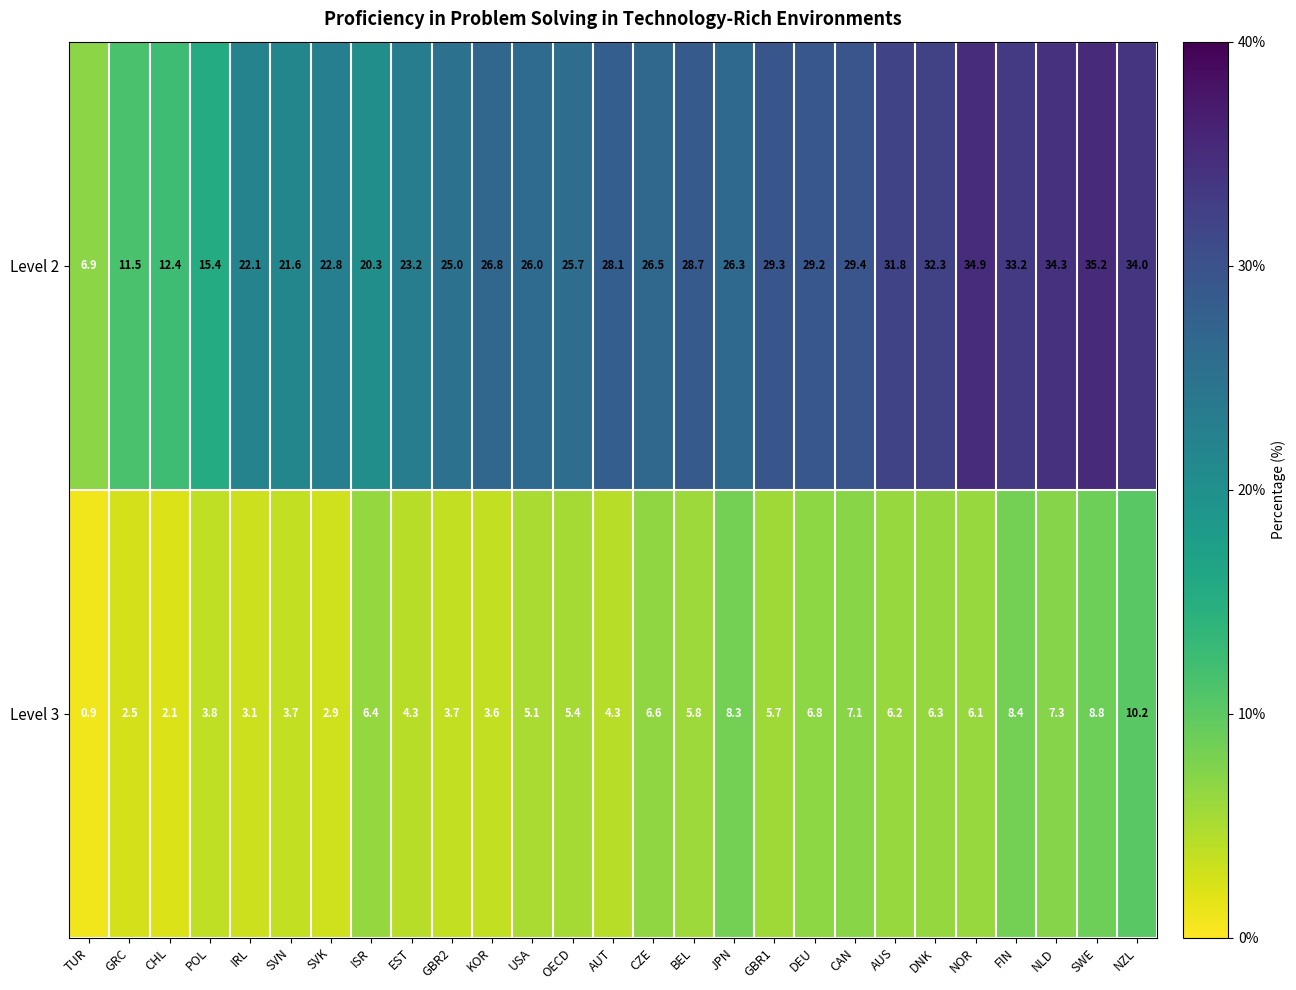

What is the difference between the highest and lowest values at JPN?

18.0